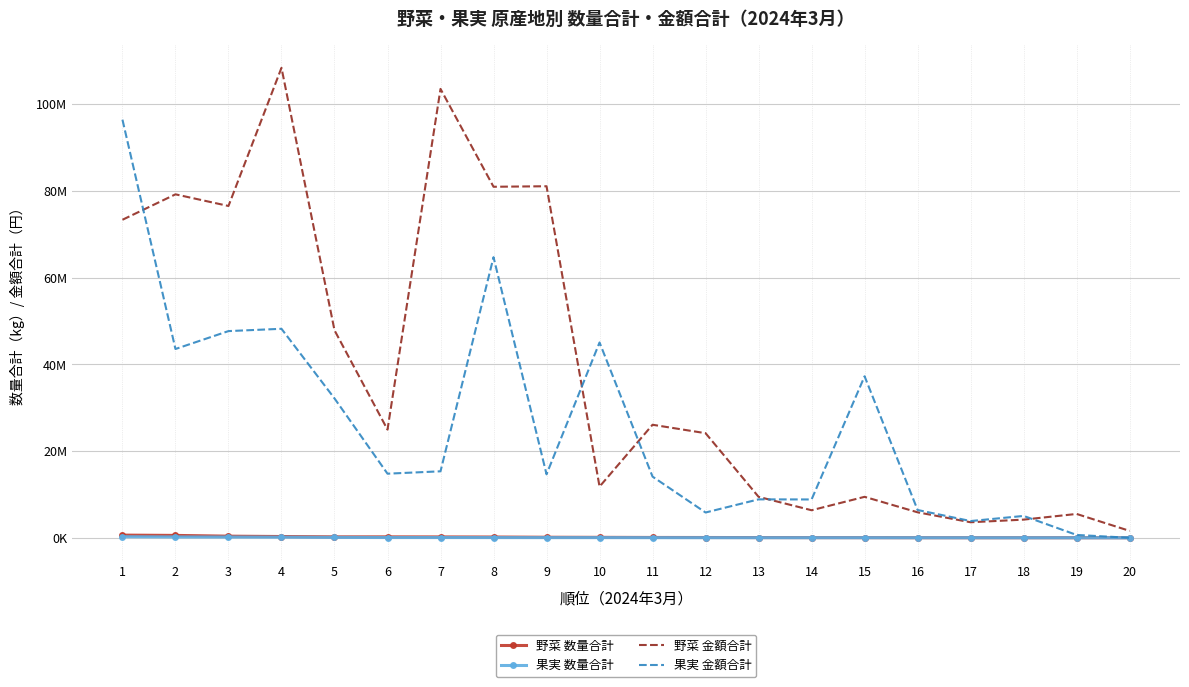

The 野菜 金額合計 series shows 80969565 at 8. True or false?

True